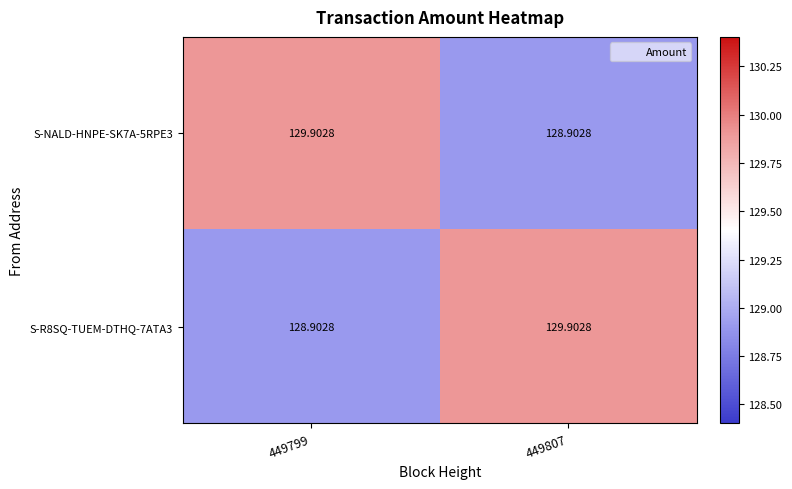

Is the value of S-R8SQ-TUEM-DTHQ-7ATA3 at 449799 greater than the value of S-NALD-HNPE-SK7A-5RPE3 at 449799?

No